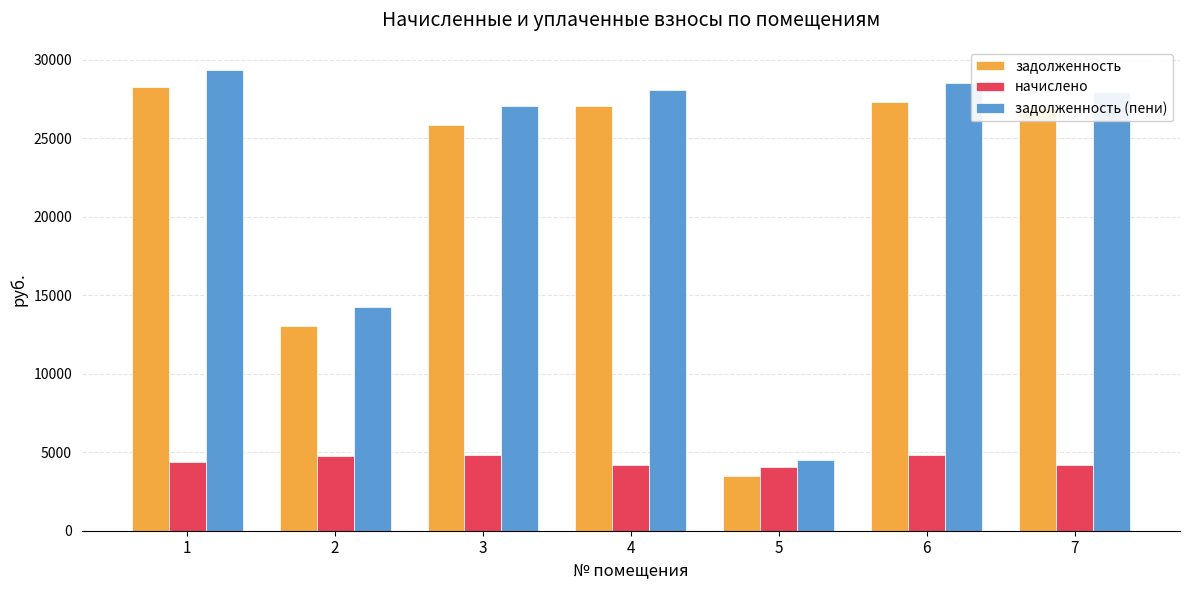

What is the difference between the second highest and second lowest values in the задолженность series?

14264.8